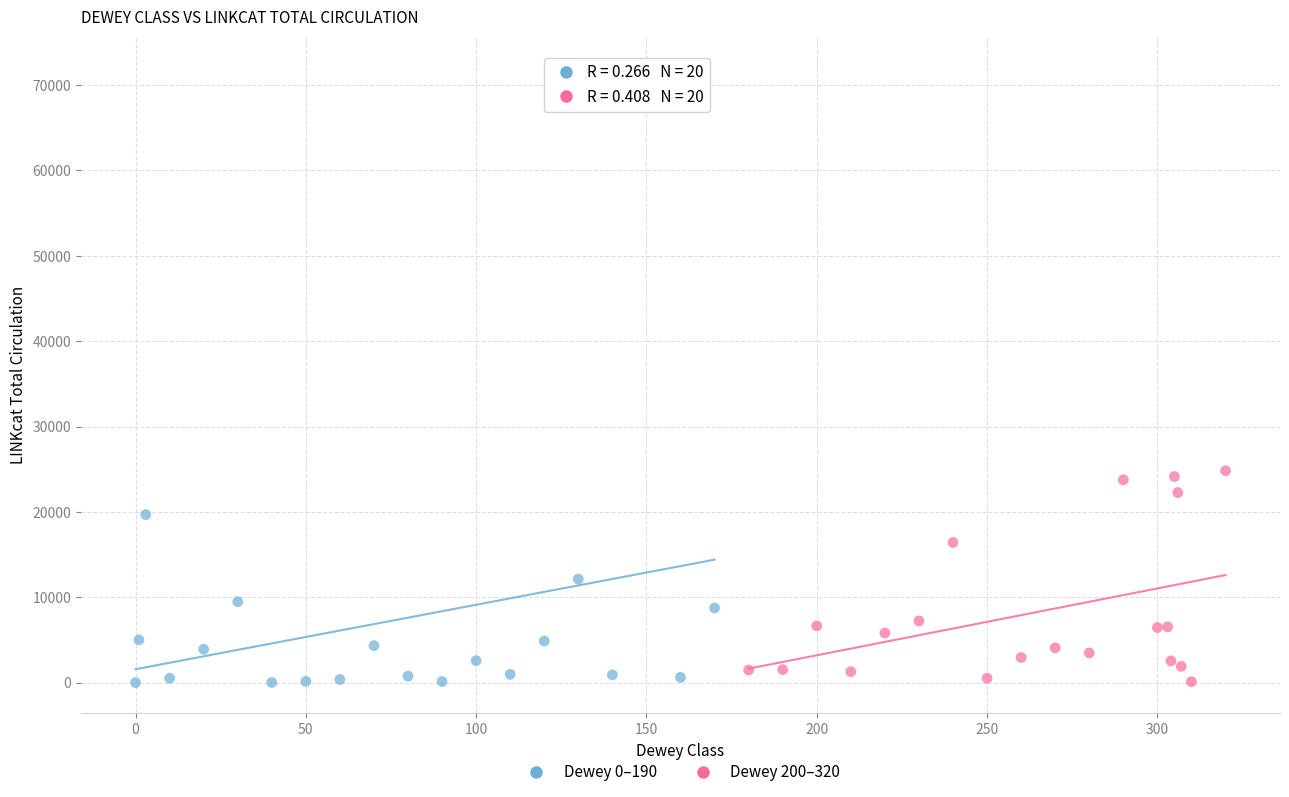

Which series has the largest Y range (max minus min)?

Dewey 0–190